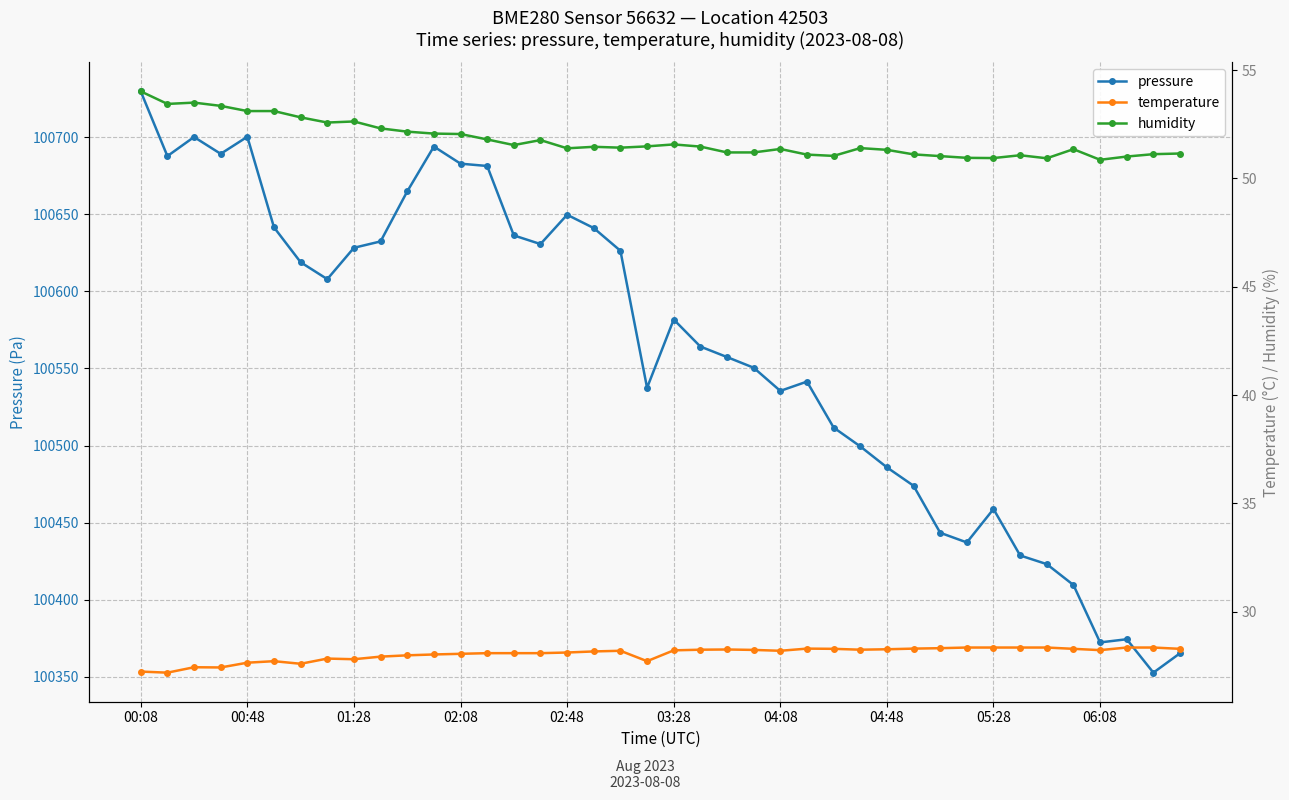

What position from the right is 17?

23